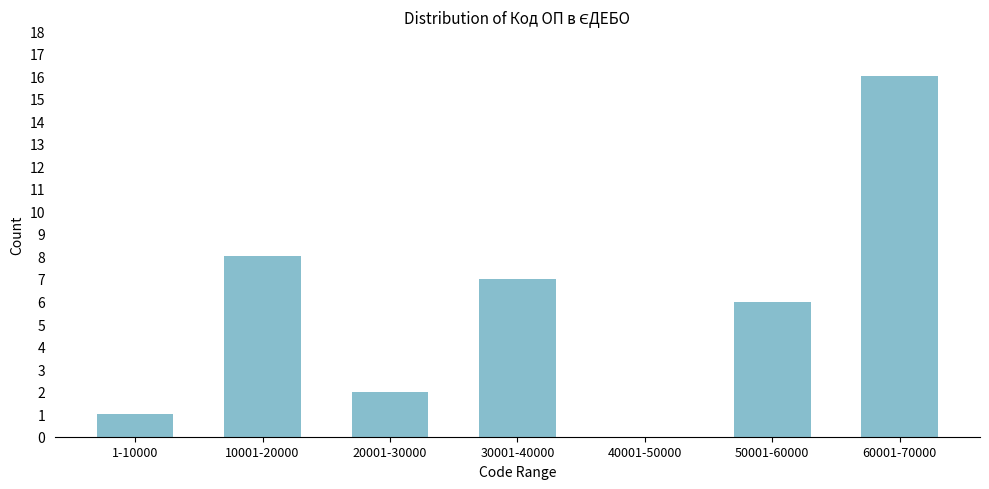

Reading left to right, extract all data points from this chart.

1-10000=1	10001-20000=8	20001-30000=2	30001-40000=7	40001-50000=0	50001-60000=6	60001-70000=16